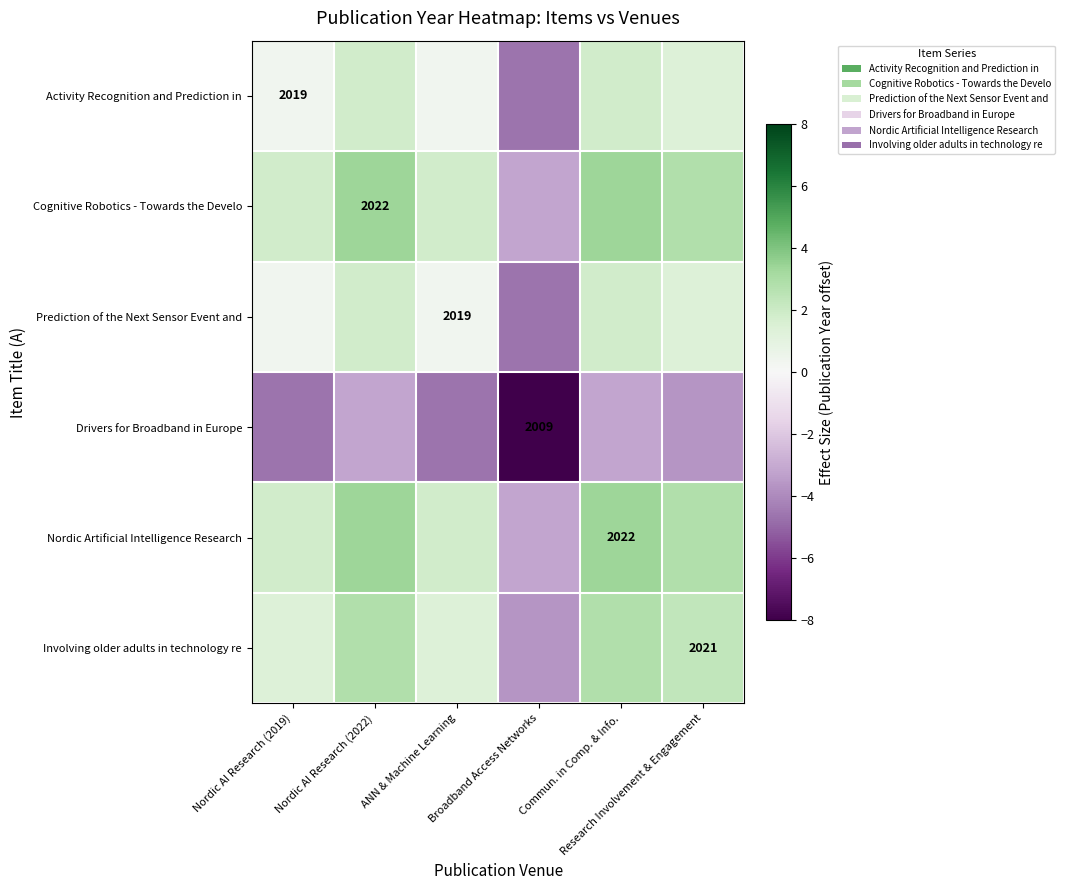

What is the sum of all Activity Recognition and Prediction in values?

1.0